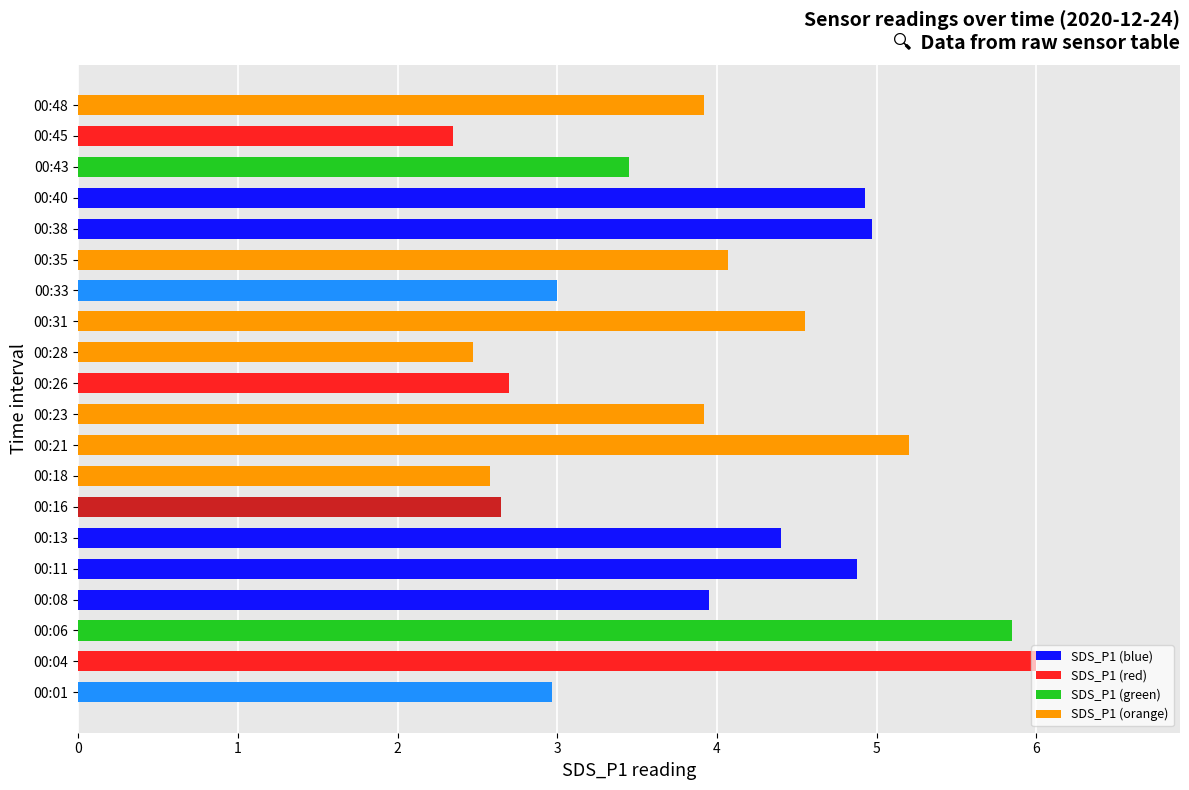

Approximately how many times larger is the value at 00:26 compared to 00:08?

0.7